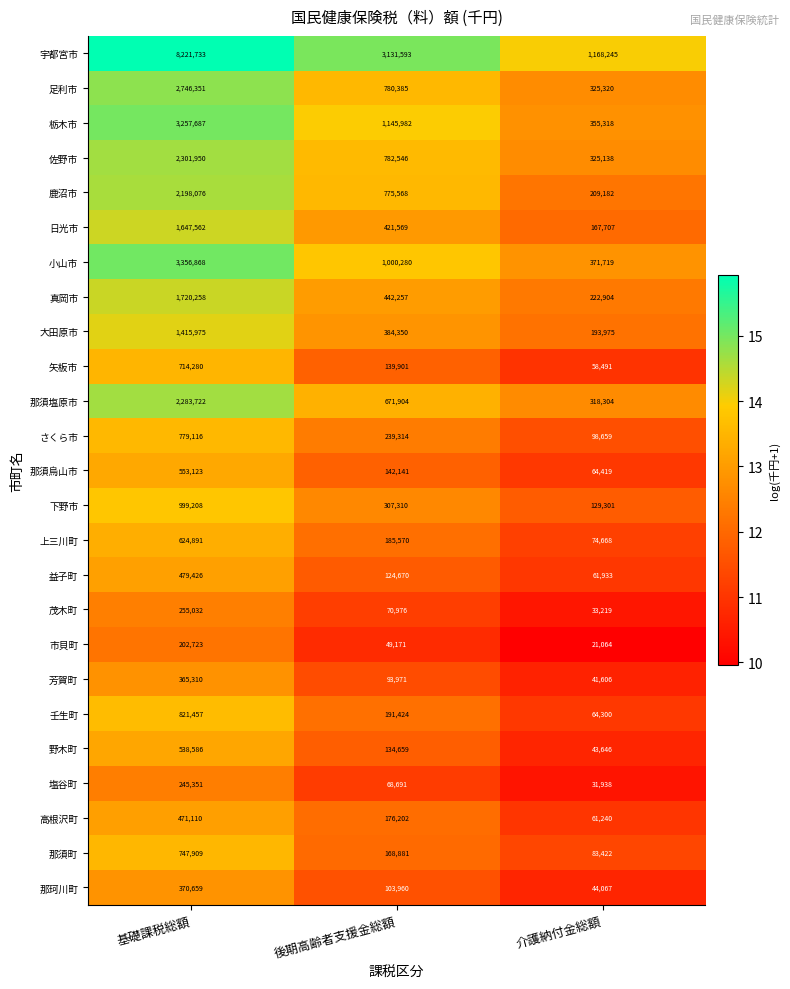

Count the number of data series in this chart.

25